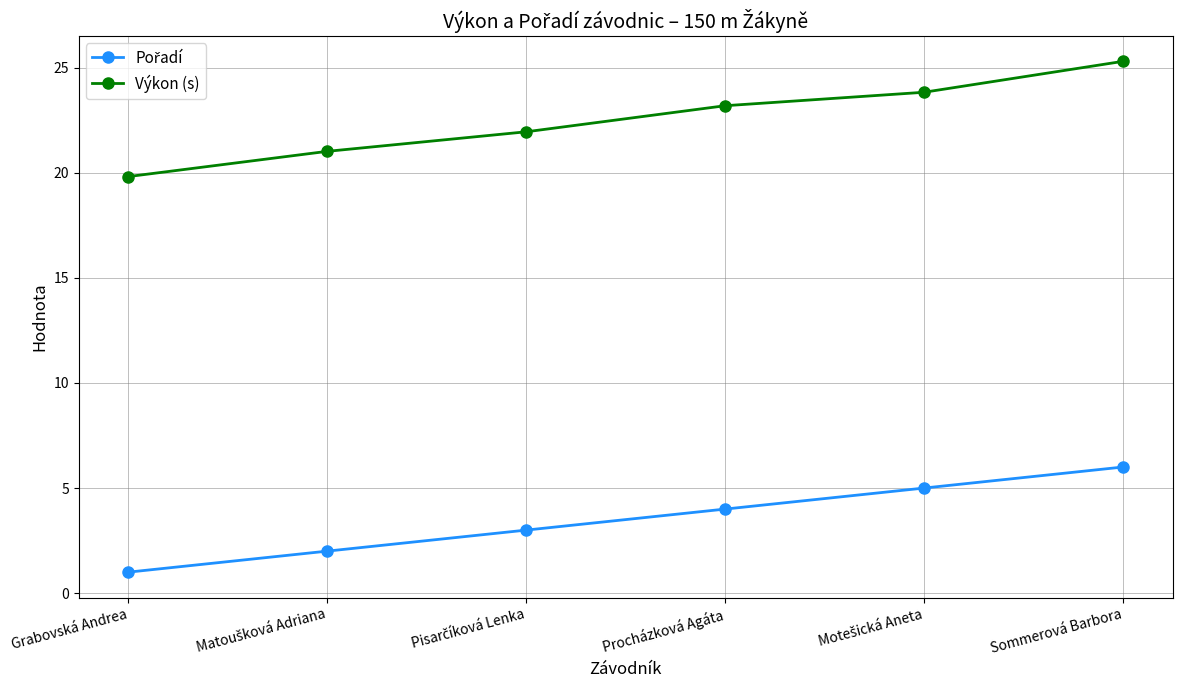

The value of Výkon (s) at Grabovská Andrea is 19.8. True or false?

True